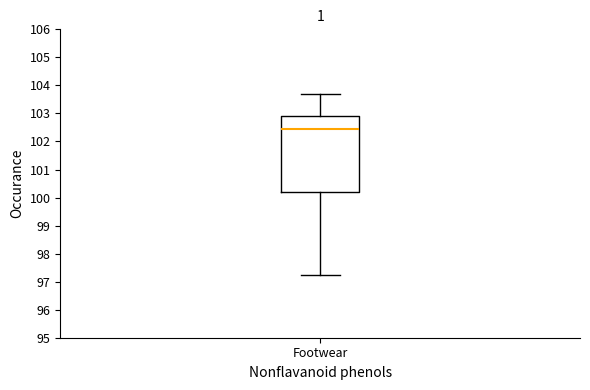

Read this box plot against the y-axis: the position of the median line, the range covered by the box, and the ends of both whiskers. The values are not printed on the chart, so give them approximately, as read against the axis.

median 102.4, box 100.2 to 102.9, whiskers 97.2 to 103.7